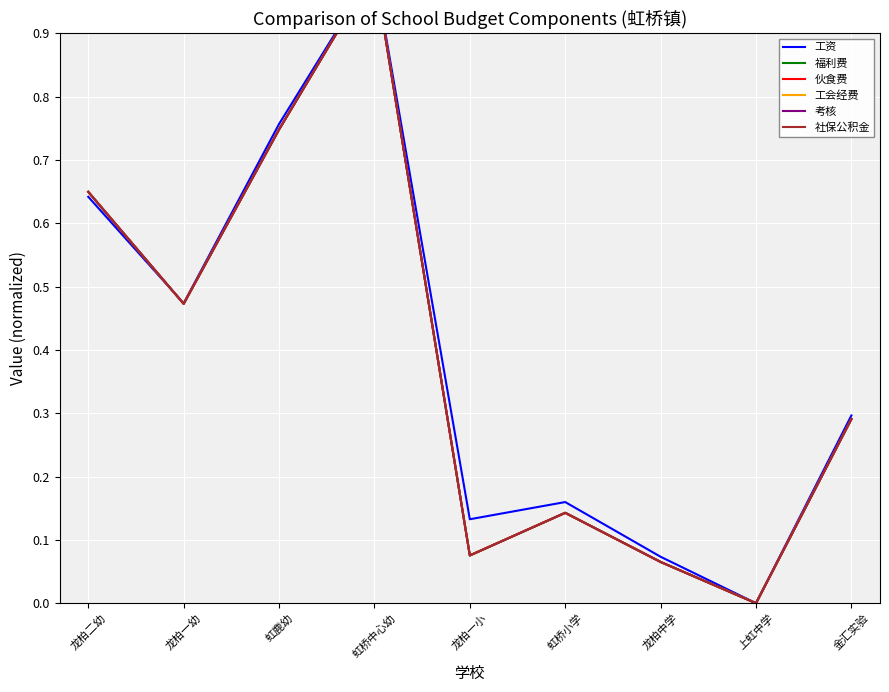

What is the label of the 7th point from the left?

龙柏中学